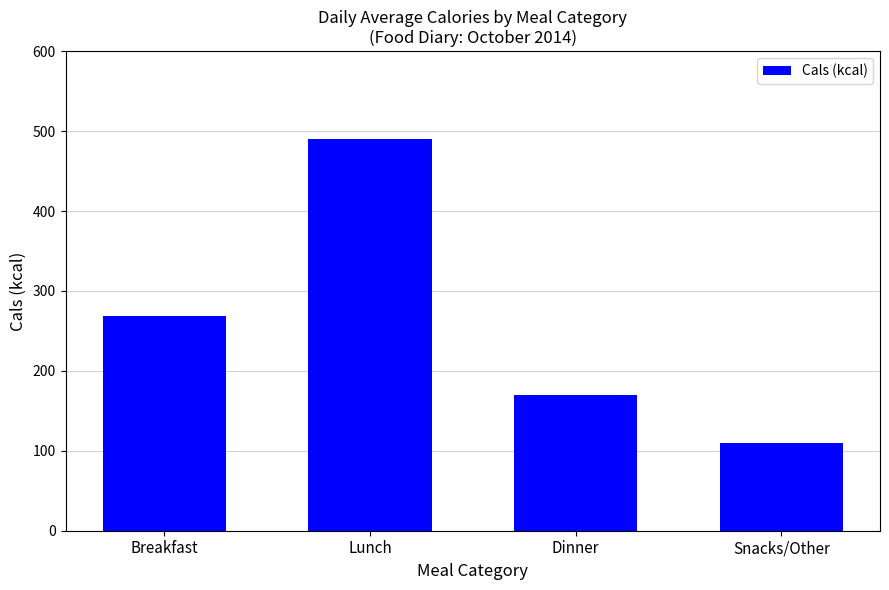

How many values are below 269?

2